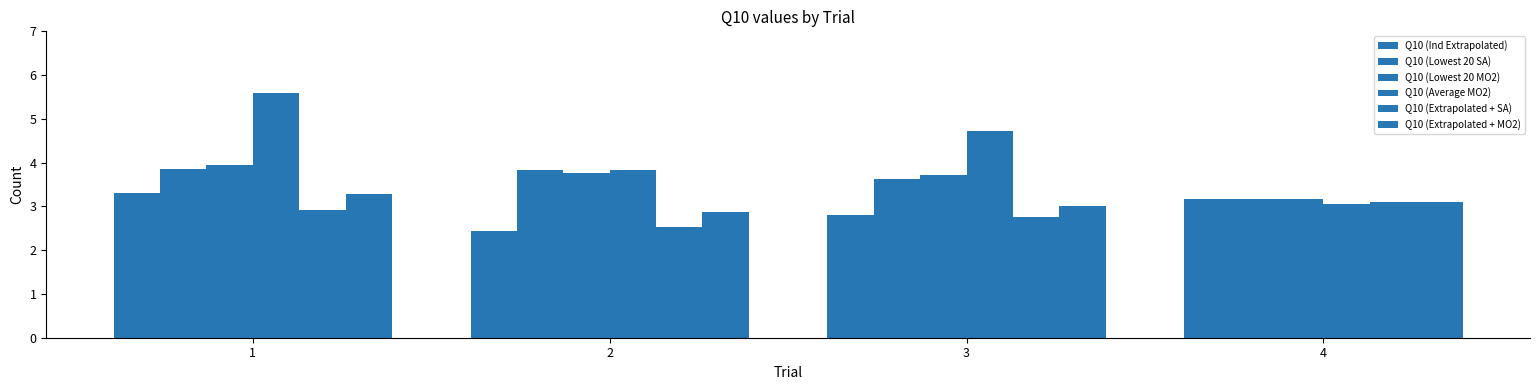

How many categories are shown in the chart?

4